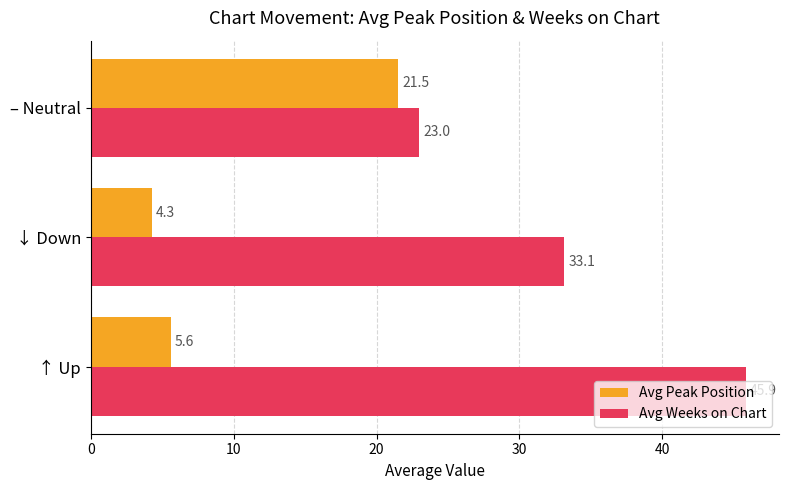

What is the sum of all Avg Weeks on Chart values?

102.0